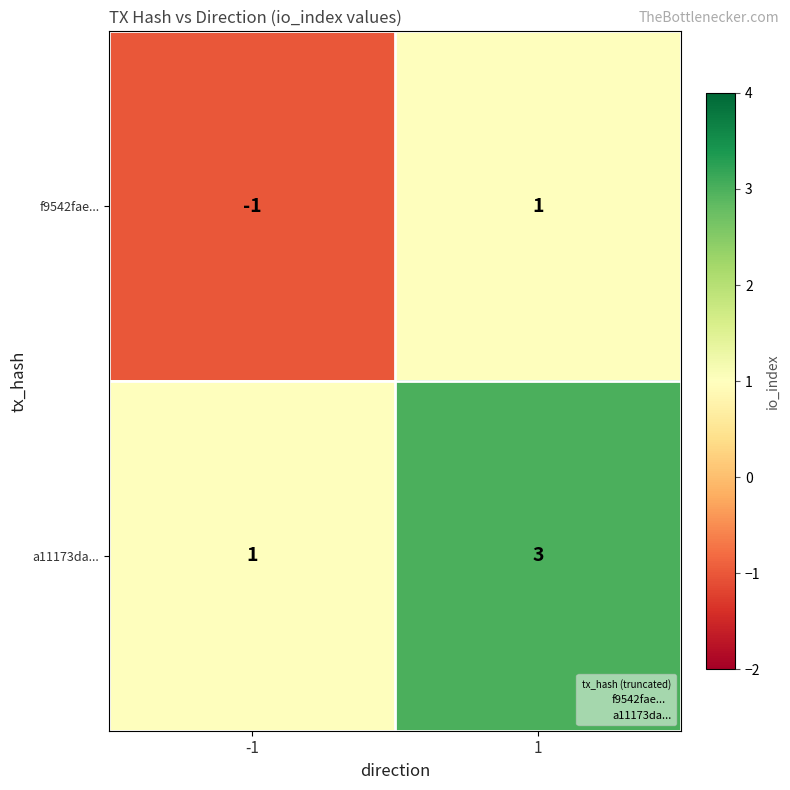

List the series in order of their peak value, highest first.

a11173da..., f9542fae...